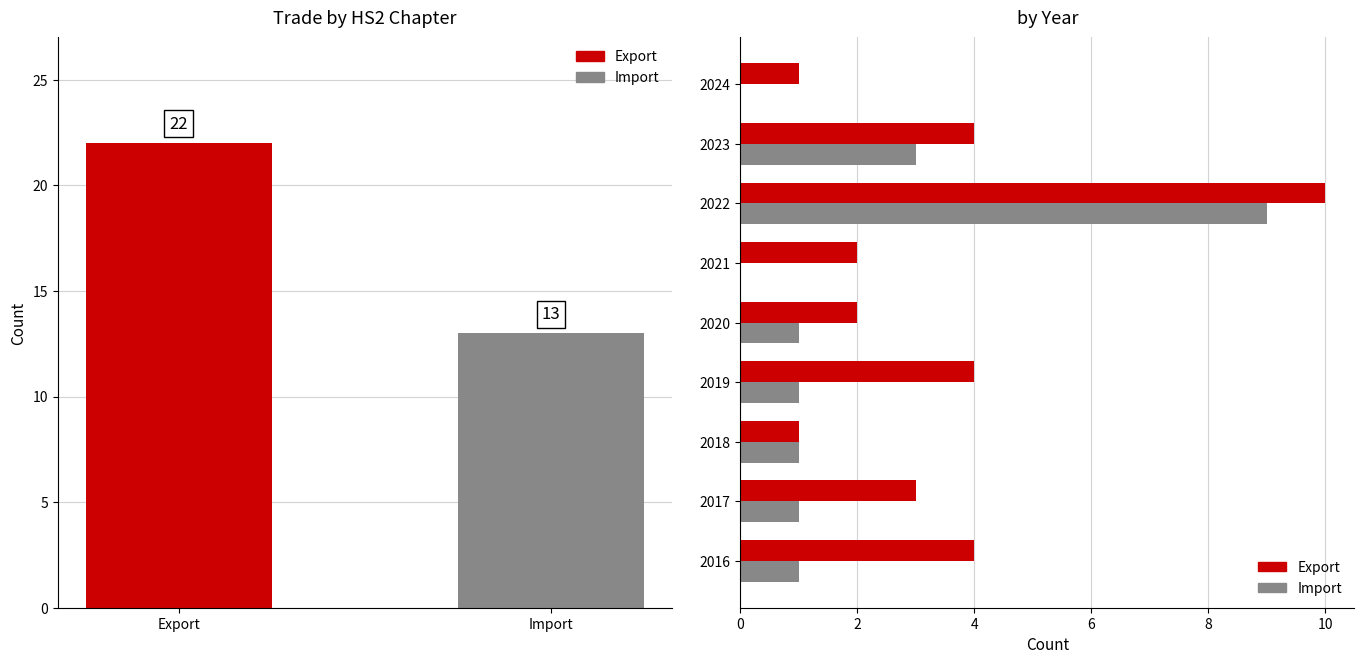

What is the sum of all Export values?

31